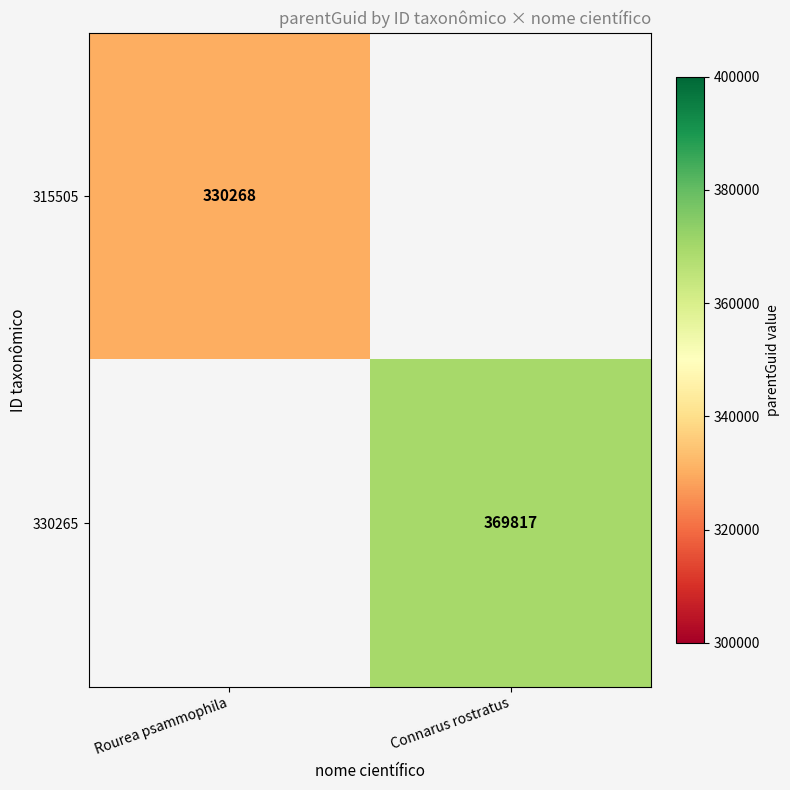

Is the value of 330265 at Connarus rostratus greater than the value of 315505 at Rourea psammophila?

Yes